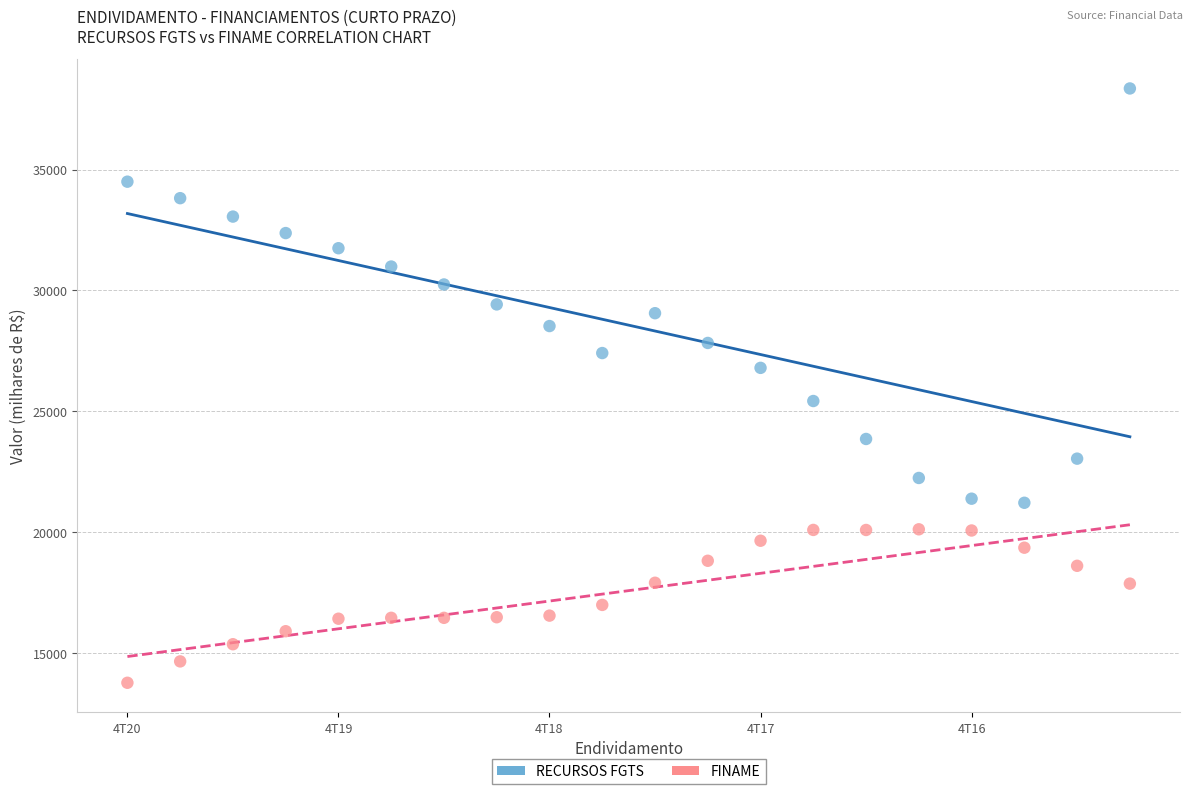

Across all data points, what is the range of Y values (max minus min)?

24582.1